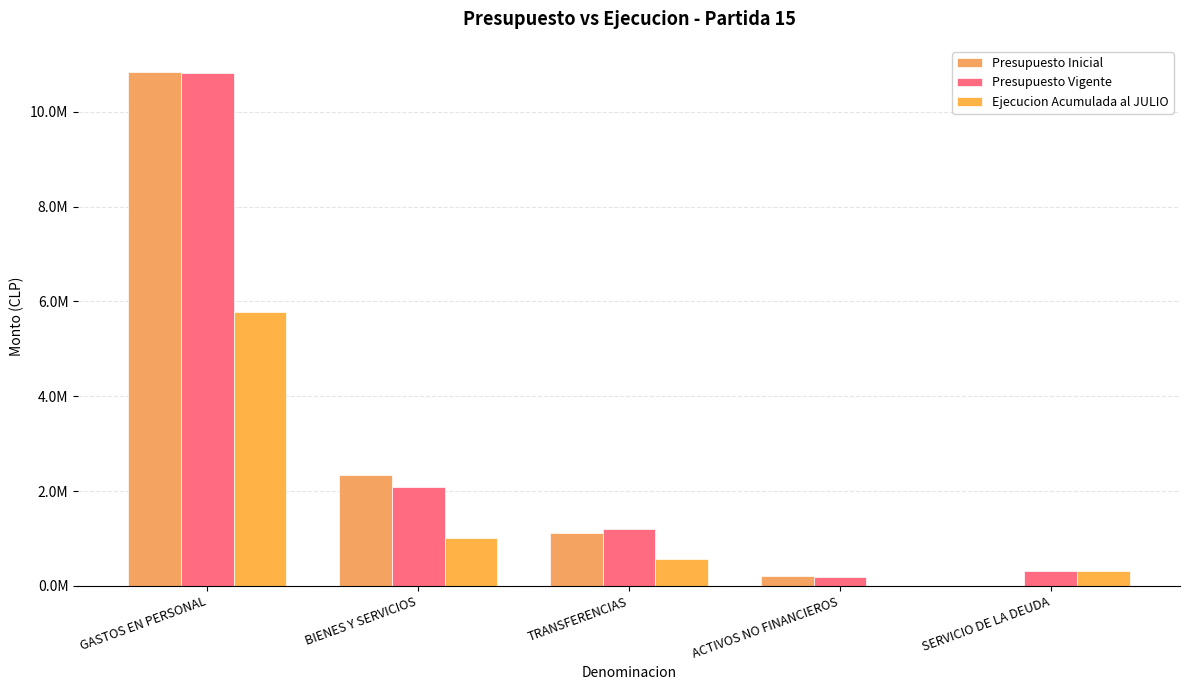

What is the spread (max minus min) of values at BIENES Y SERVICIOS?

1314248